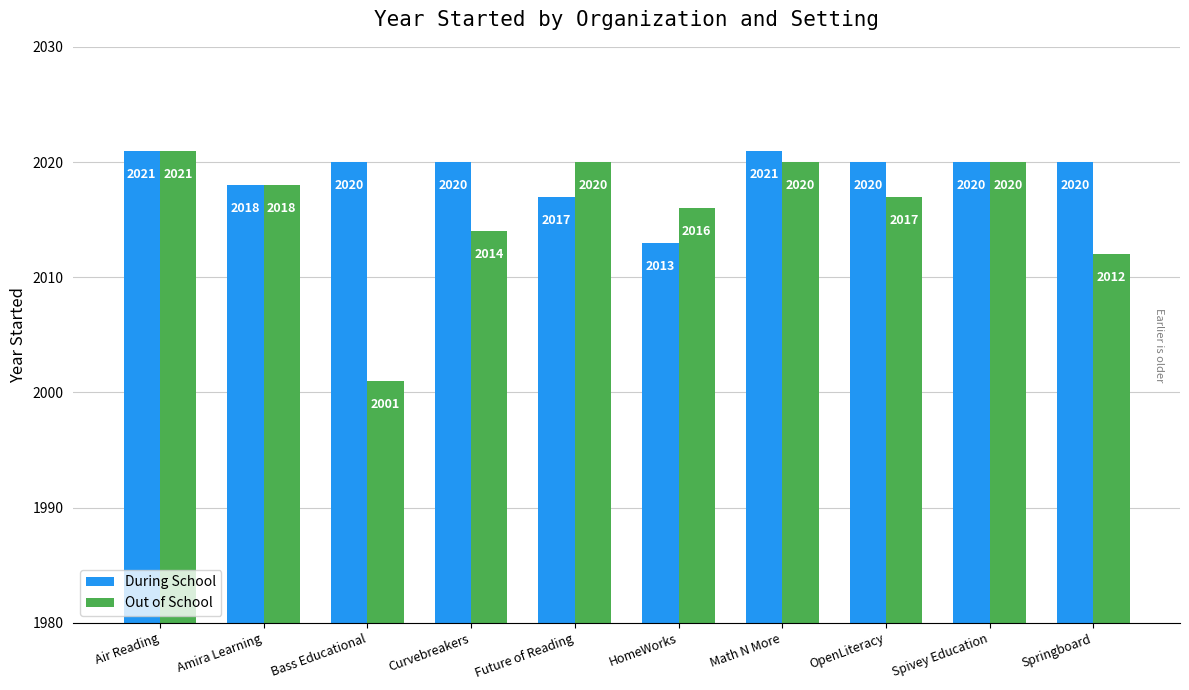

Reading right to left, what are all the values shown in this chart?

During School: 2020	2020	2020	2021	2013	2017	2020	2020	2018	2021
Out of School: 2012	2020	2017	2020	2016	2020	2014	2001	2018	2021